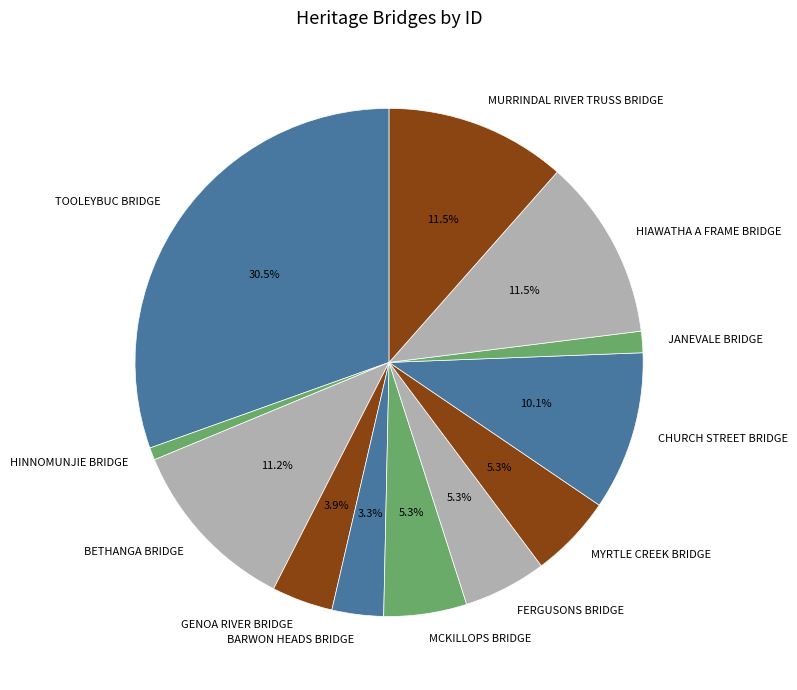

To the nearest percent, what is the average slice percentage?

8%